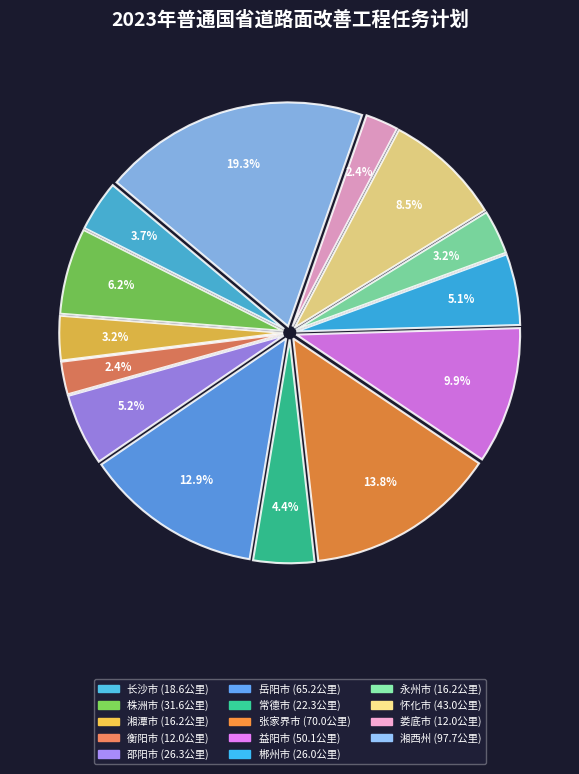

What is the smallest slice in the pie chart?

衡阳市